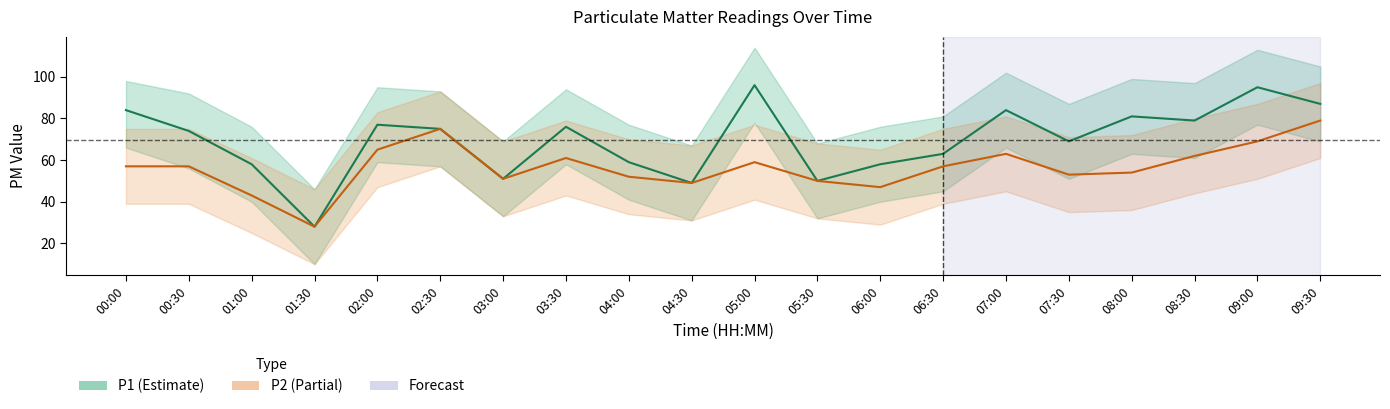

At which label is P2 closest to 53?

07:30